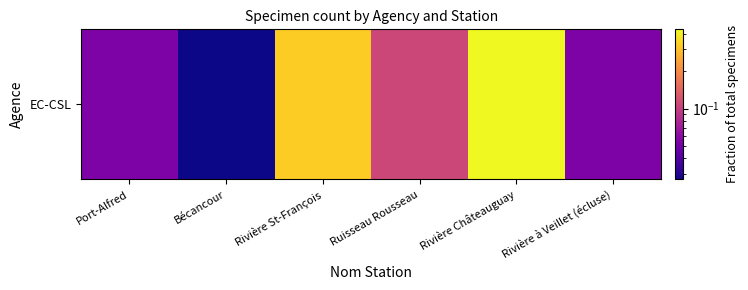

What is the sum of all values?

1.0